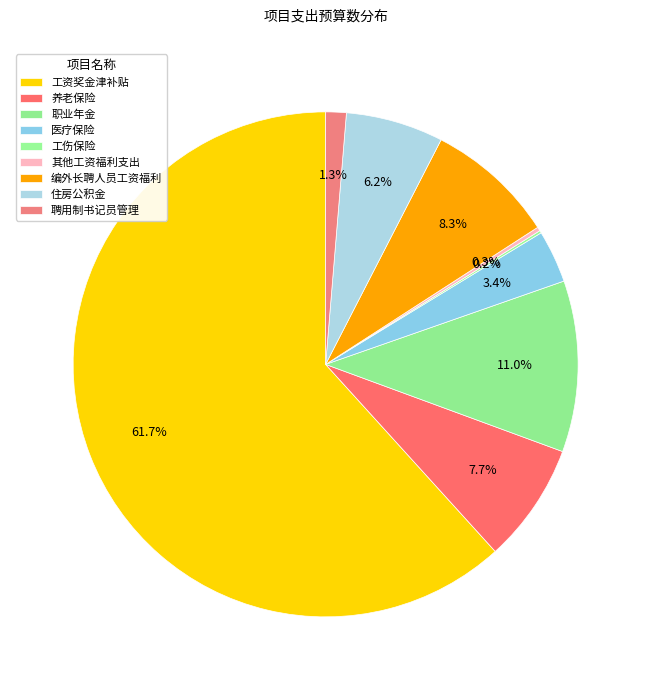

Do 职业年金 and 其他工资福利支出 together represent more than half of the pie?

No